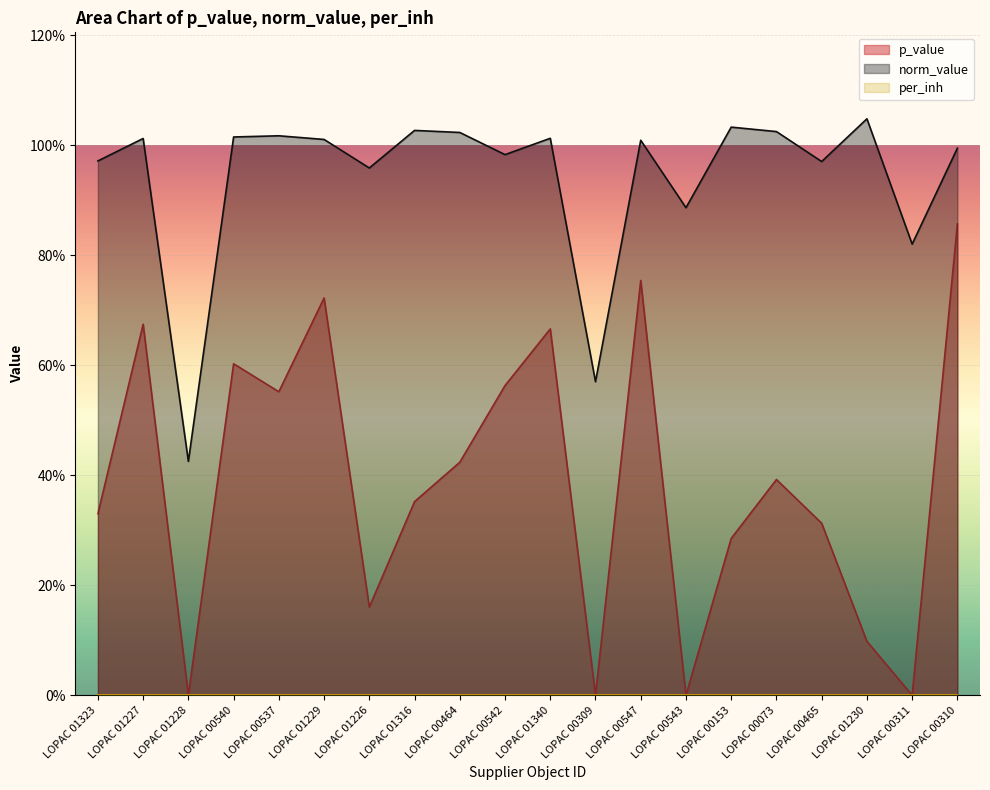

List the labels in order of norm_value value, largest first.

LOPAC 01230, LOPAC 00153, LOPAC 01316, LOPAC 00073, LOPAC 00464, LOPAC 00537, LOPAC 00540, LOPAC 01340, LOPAC 01227, LOPAC 01229, LOPAC 00547, LOPAC 00310, LOPAC 00542, LOPAC 01323, LOPAC 00465, LOPAC 01226, LOPAC 00543, LOPAC 00311, LOPAC 00309, LOPAC 01228